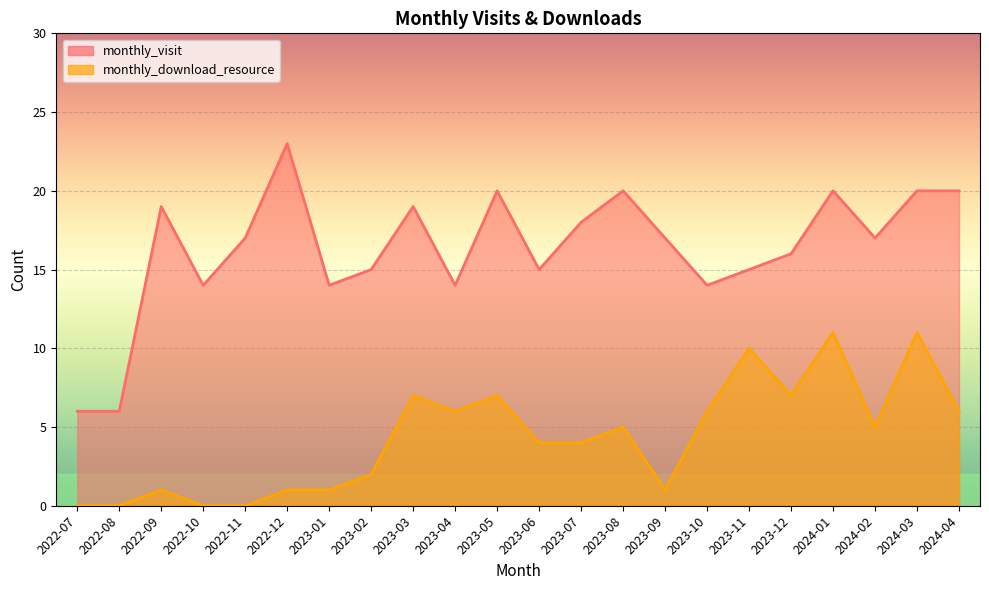

What is the average value of the monthly_download_resource series?

4